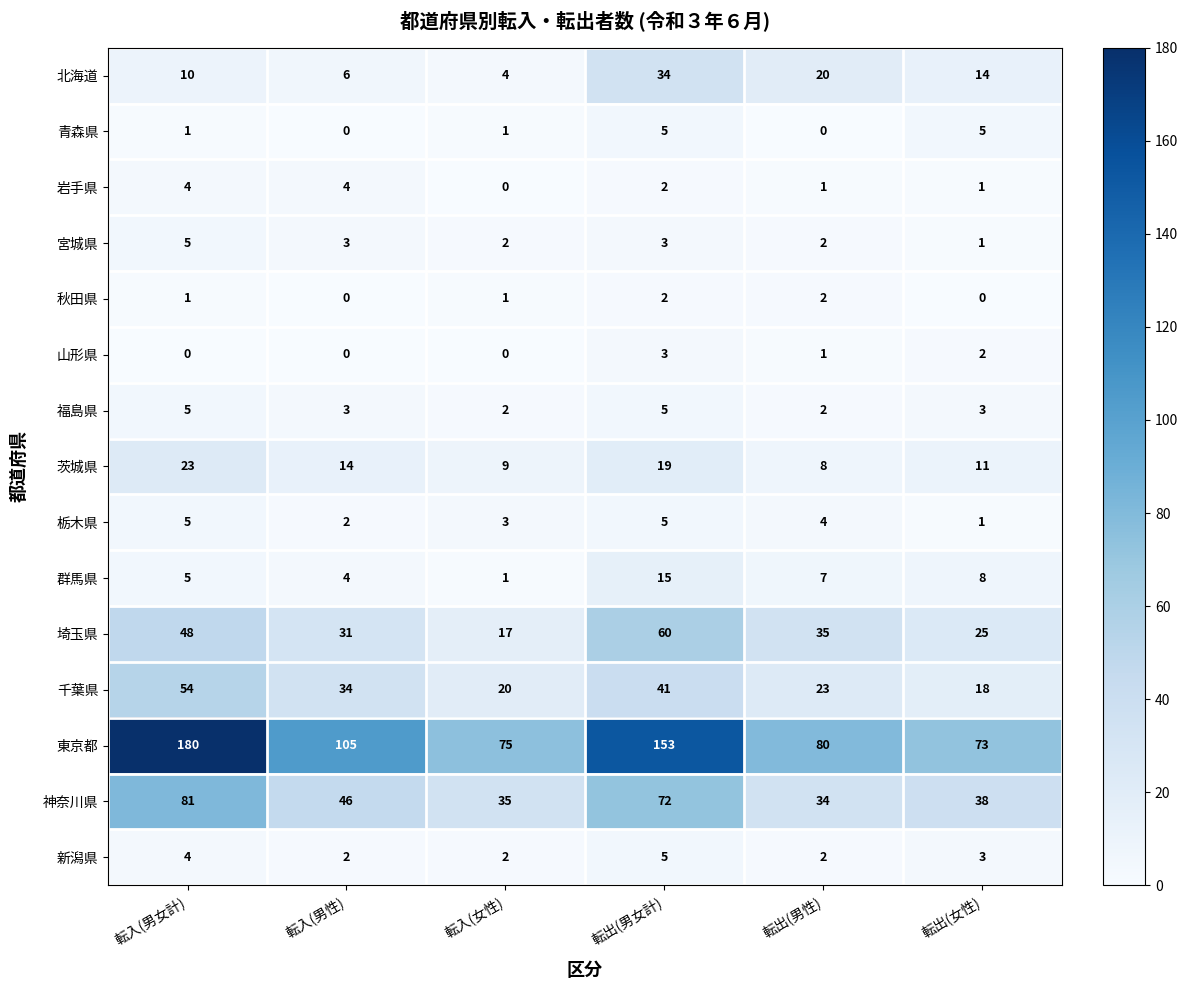

What is the difference between the maximum and minimum values in the 岩手県 series?

4